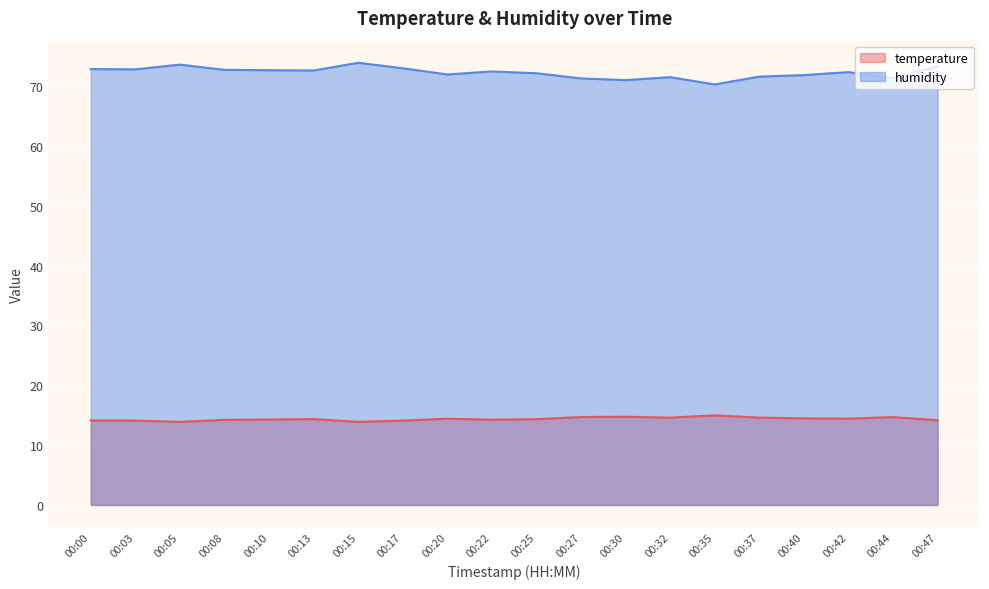

What is the sum of all humidity values?

1445.0